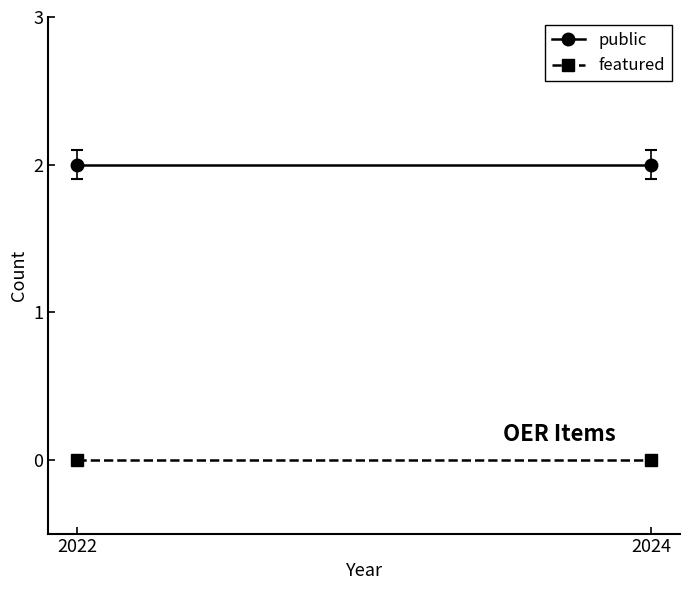

What is the spread (max minus min) of values at 2022?

2